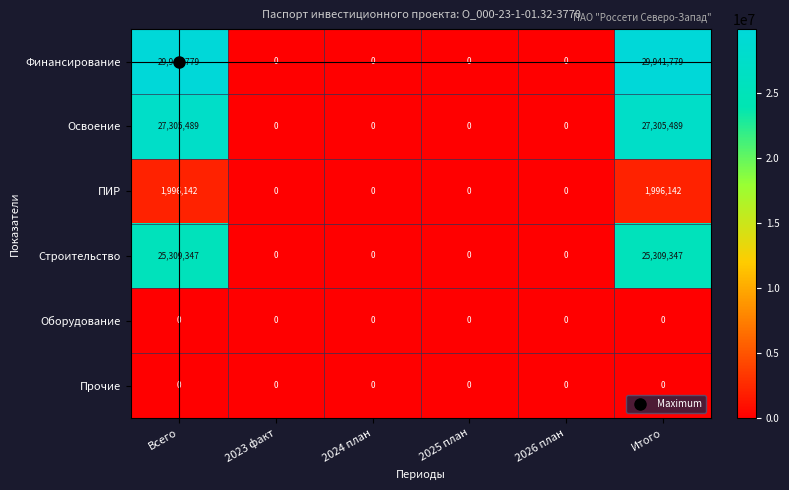

How many values in Финансирование are above zero?

2